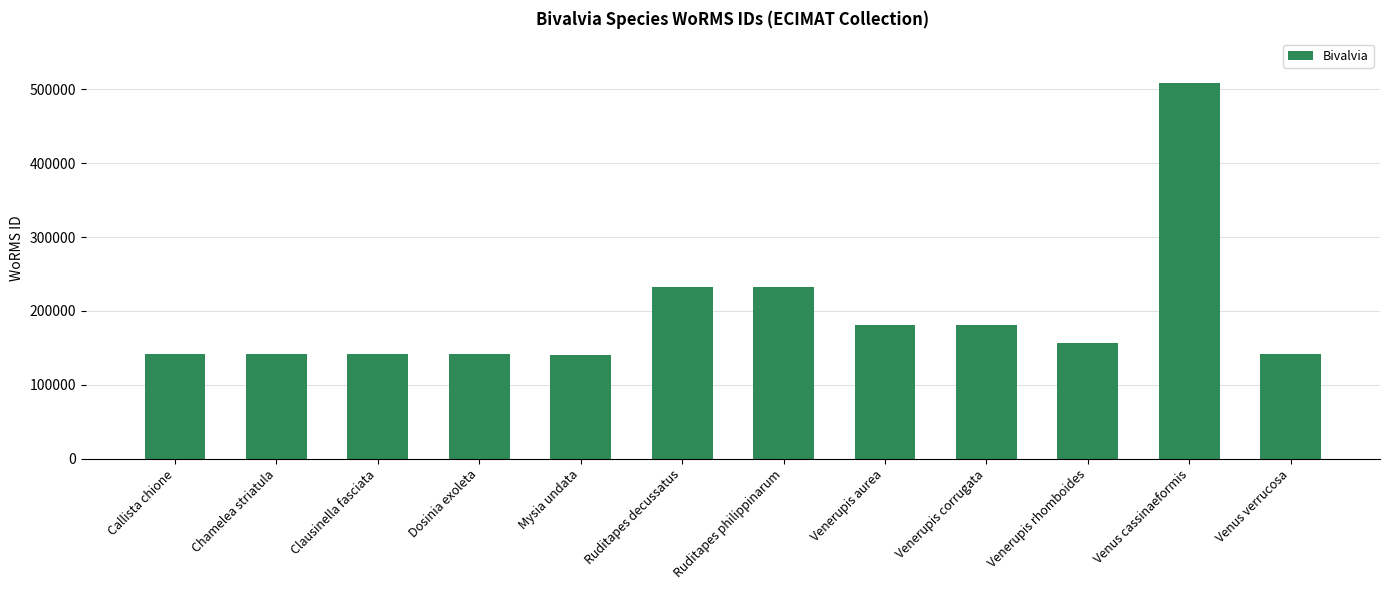

What is the average value?

195084